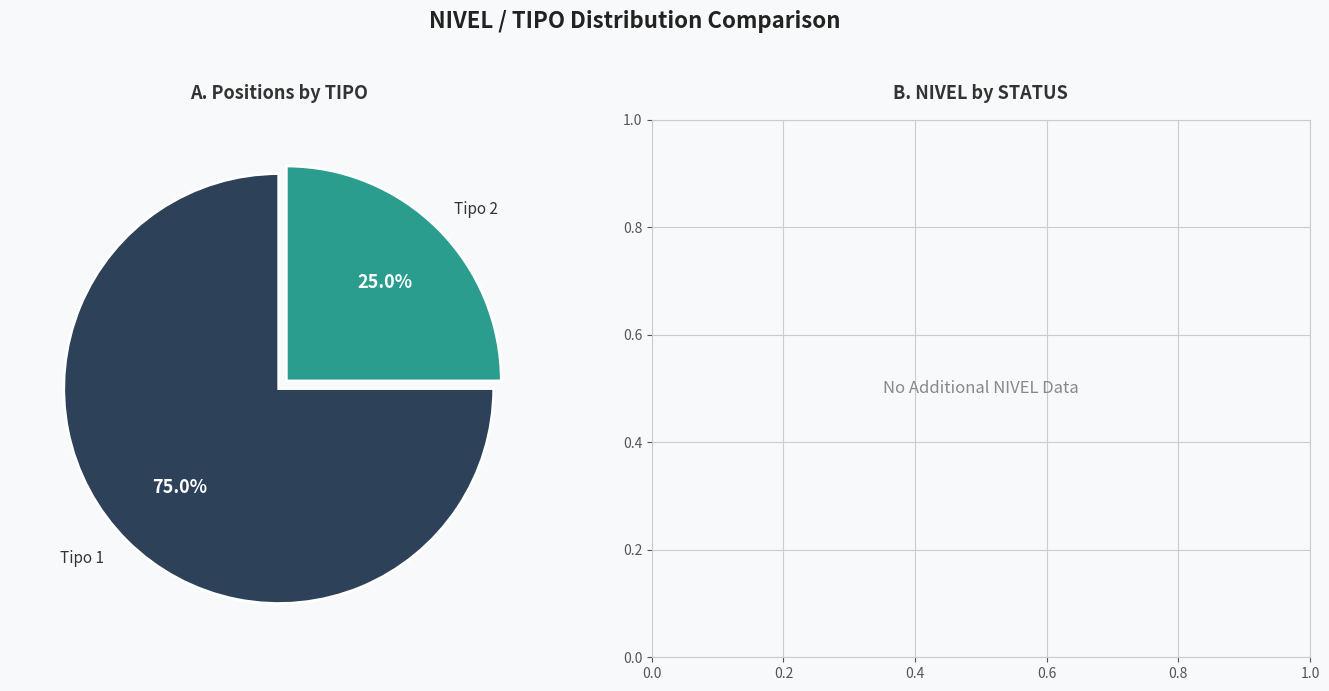

Does any single category account for the majority?

Yes